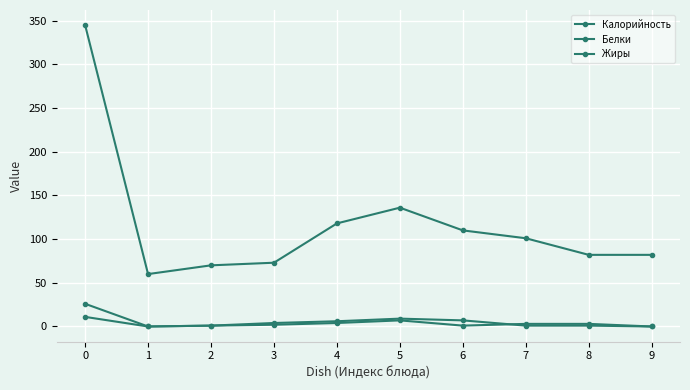

What is the value of the Калорийность point at the 4th from the left?

73